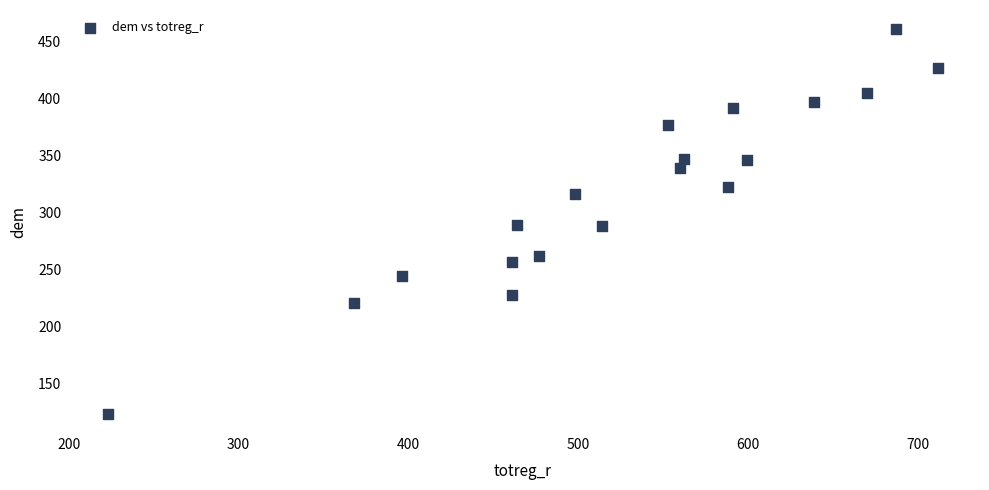

What is the range of X values (max minus min)?

489